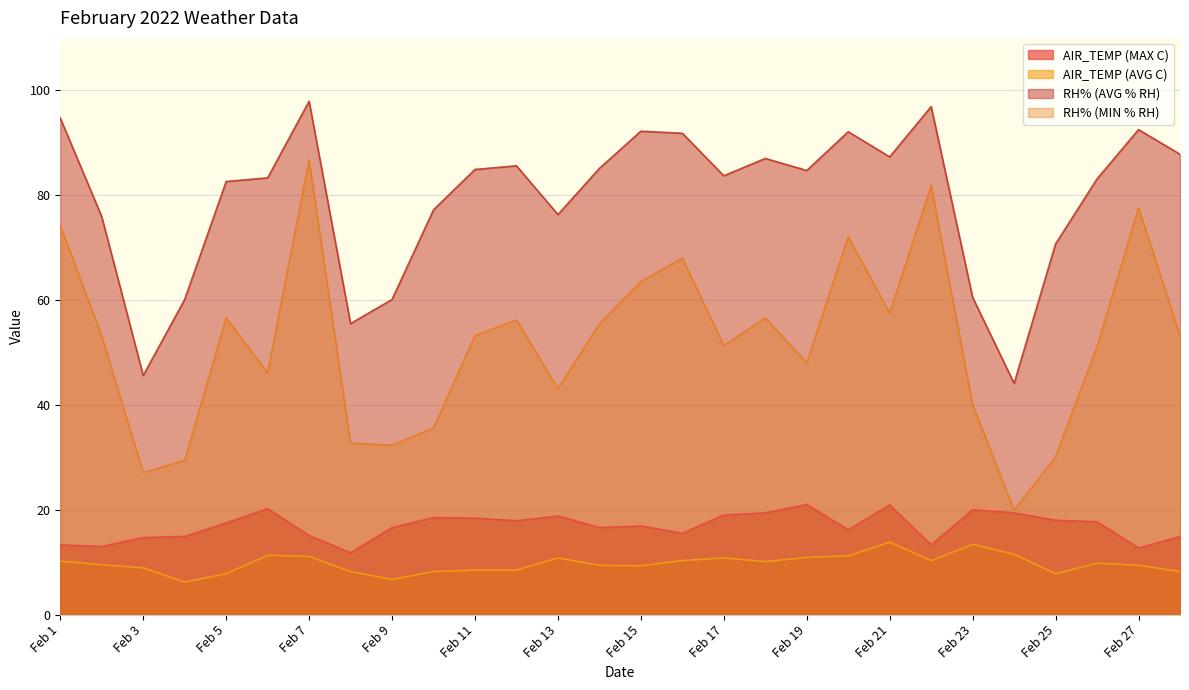

True or false: RH% (MIN % RH) has more than 2 interior local peaks.

True